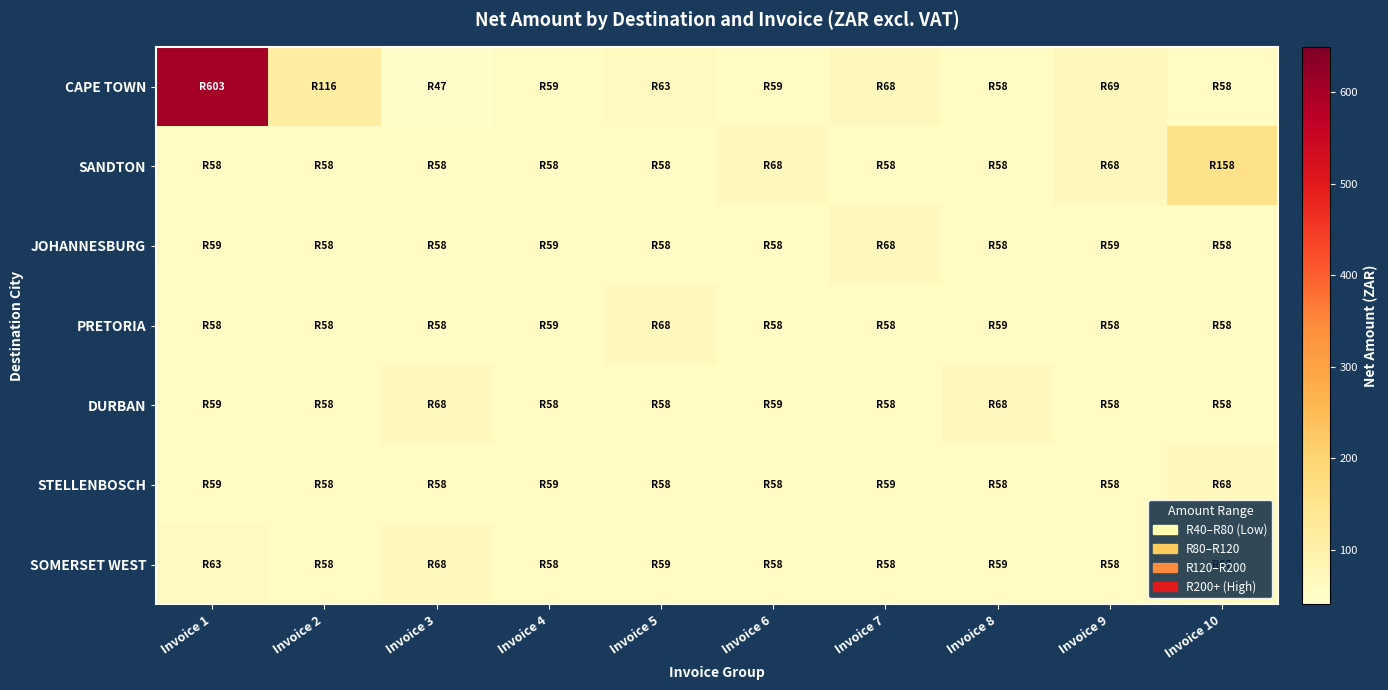

Which has a higher value, Invoice 6 or Invoice 1?

Invoice 1